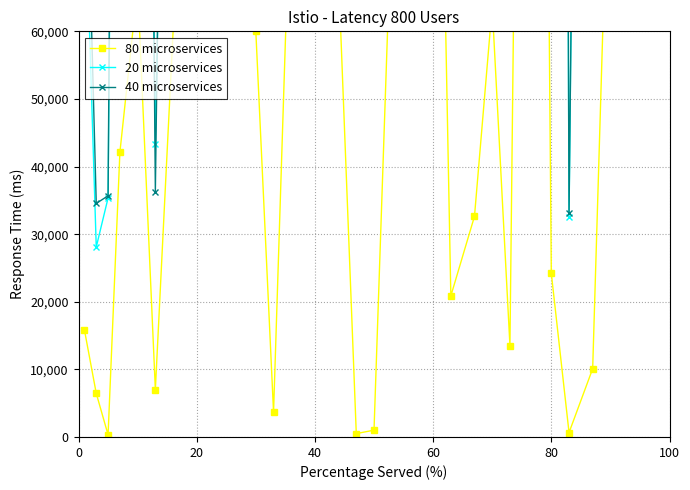

Reading right to left, list all the values displayed in this chart.

80 microservices: 118374.6	97876.1	10100.7	649.8	24205.4	331914.7	13528.6	63691.1	32632.1	20859.8	156533.7	133762.7	78363.0	1006.5	498.6	90914.7	195493.0	113304.3	3658.2	59996.5	115662.6	92000.4	325675.7	77660.1	7021.3	66652.3	42111.6	315.8	6446.6	15827.8
20 microservices: 892725.3	488020.7	367793.8	32522.3	706988.5	1072925.2	319288.9	312198.0	201569.3	214801.1	1337691.0	357841.8	365312.4	494457.9	121512.5	335709.2	2436566.8	385647.8	1859259.4	169004.9	279729.4	194516.8	1262213.5	222997.3	43288.3	267341.5	238056.5	35358.6	28095.9	84094.6
40 microservices: 1011099.8	585896.8	357693.1	33172.1	731193.8	1404839.9	305760.3	350313.8	234201.4	193941.4	1181157.3	491604.5	443675.5	493451.5	122011.2	426623.9	2632059.8	498952.2	1862917.6	229001.4	395392.0	286517.2	1587889.3	300657.4	36267.0	333993.9	280168.1	35674.4	34542.5	99922.5